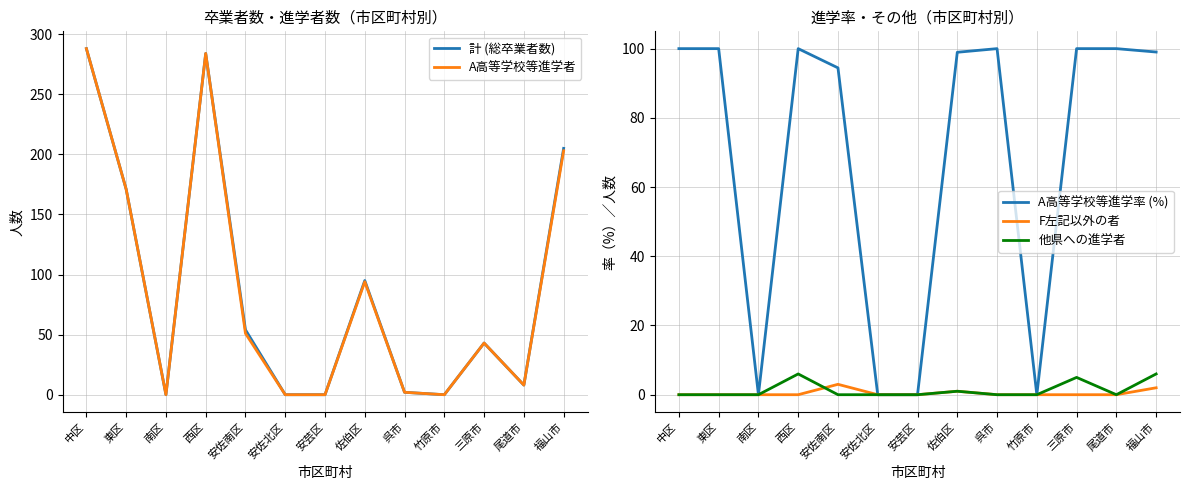

What are all the series names shown in the legend?

計 (総卒業者数), A高等学校等進学者, A高等学校等進学率 (%), F左記以外の者, 他県への進学者